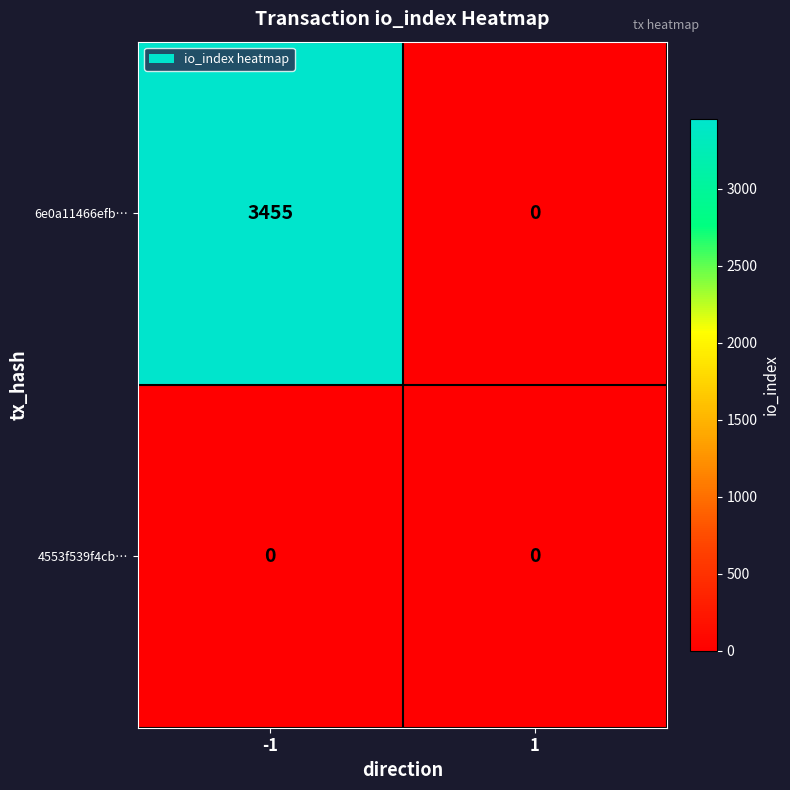

How many categories are shown in the chart?

2